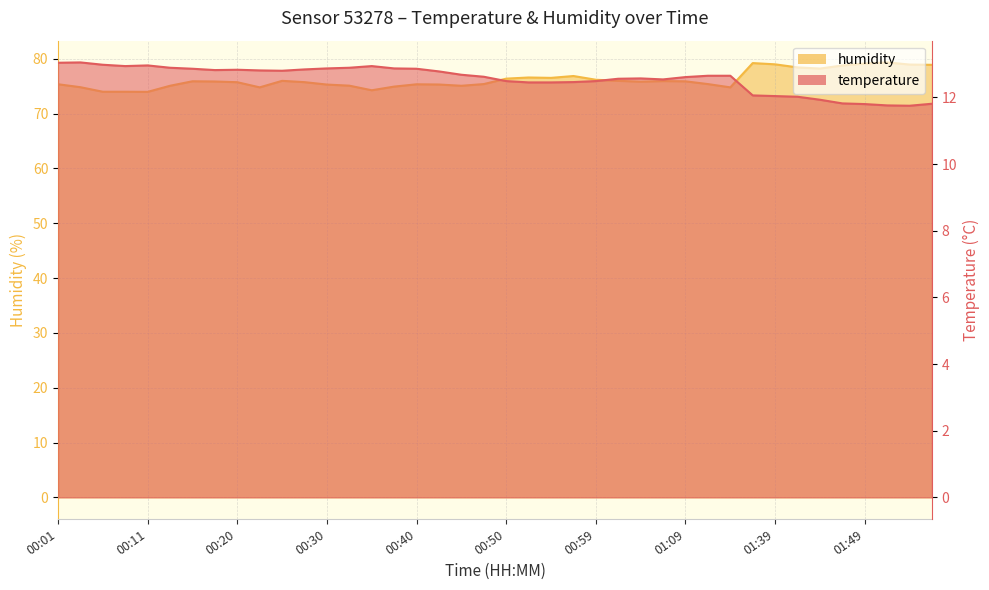

What is the label of the 25th point from the right?

00:38